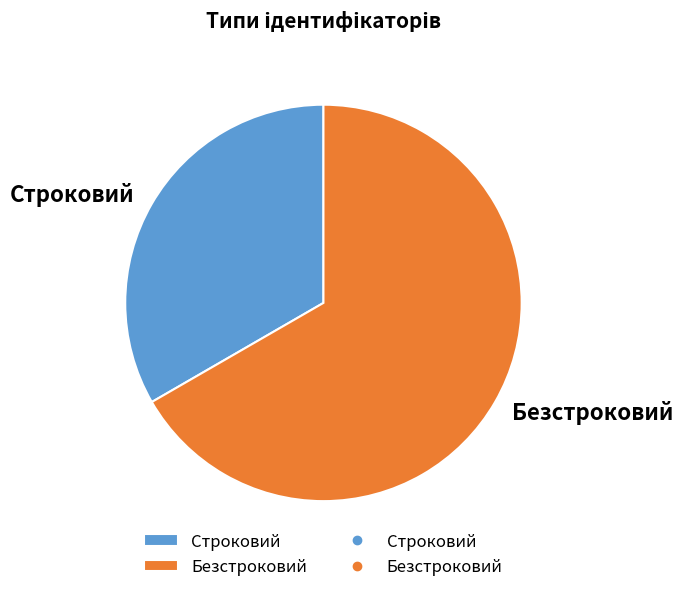

What is the smallest slice in the pie chart?

Строковий